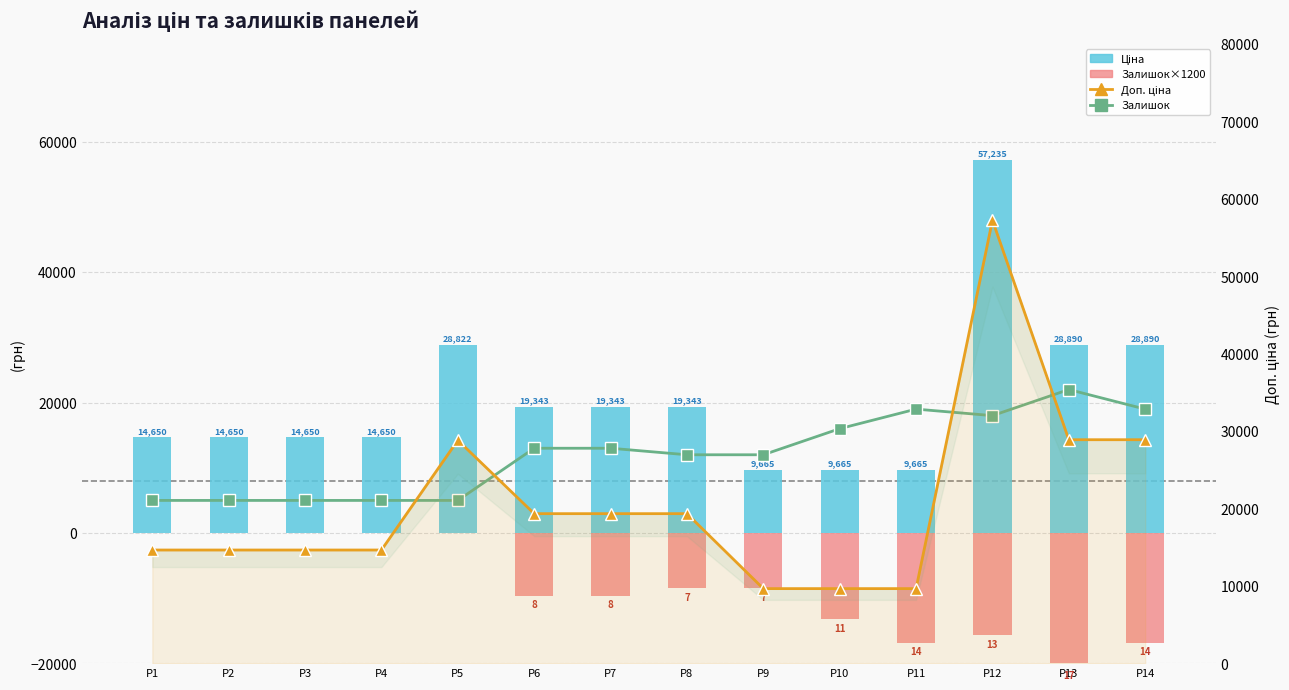

What is the difference between the highest and lowest values at P2?

14649.6